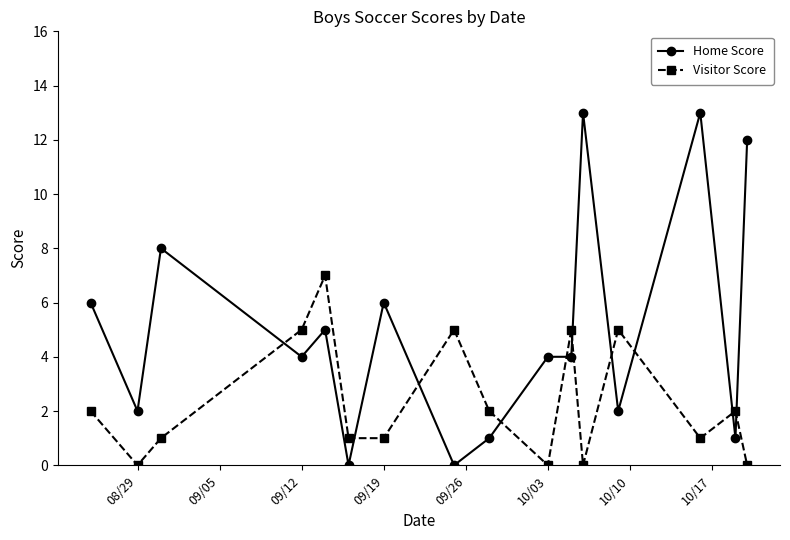

Rank the series by their maximum value, from lowest to highest.

Visitor Score, Home Score